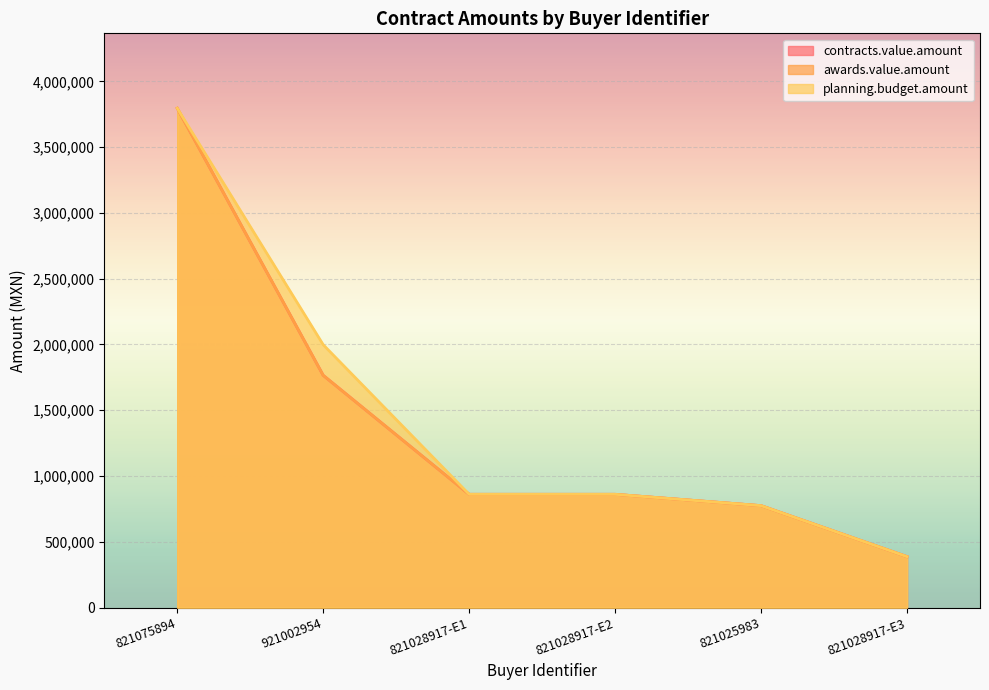

Read the awards.value.amount value at 821028917-E2.

861206.9